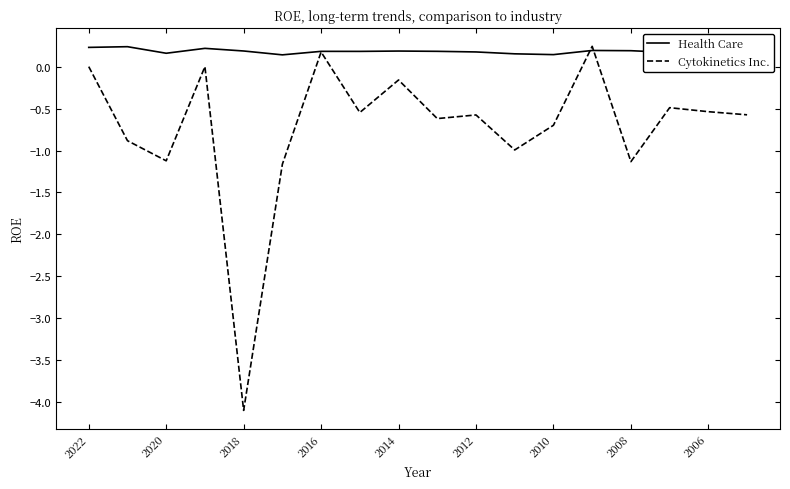

Rank the series by their average value, from highest to lowest.

Health Care, Cytokinetics Inc.